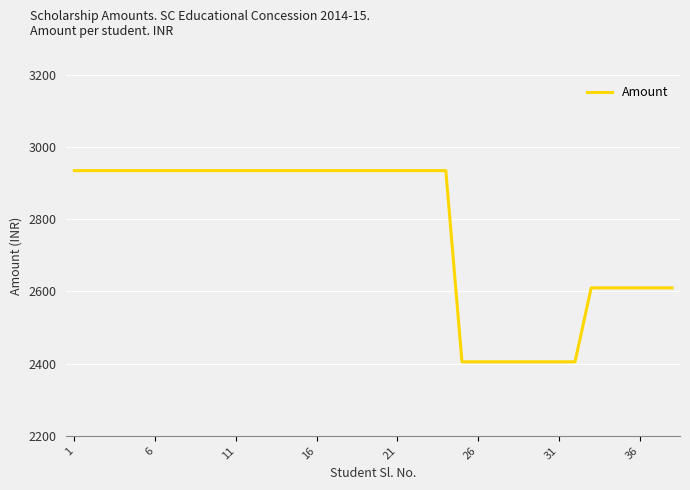

What is the minimum value shown in the chart?

2405